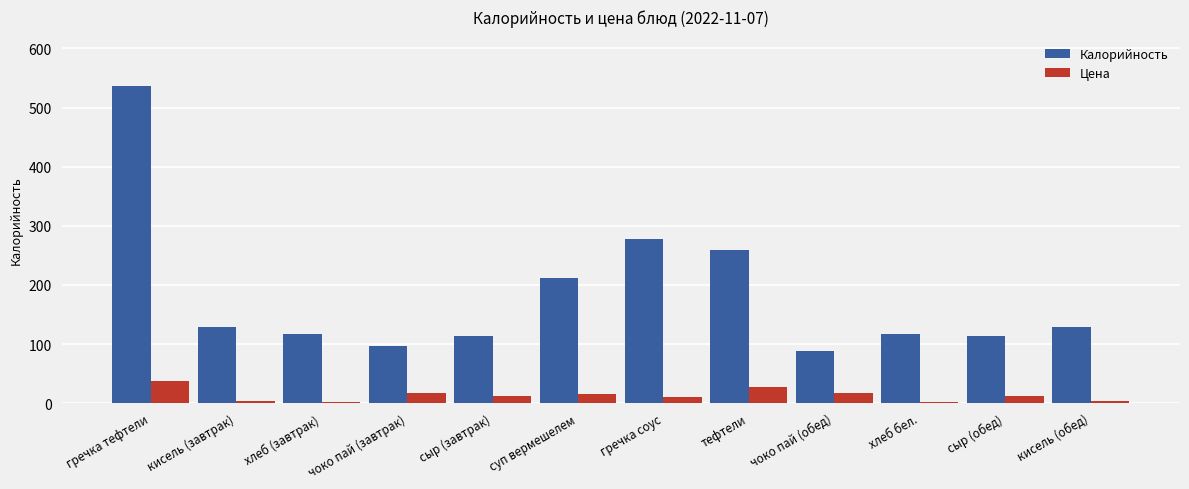

What is the minimum value for Цена?

2.0